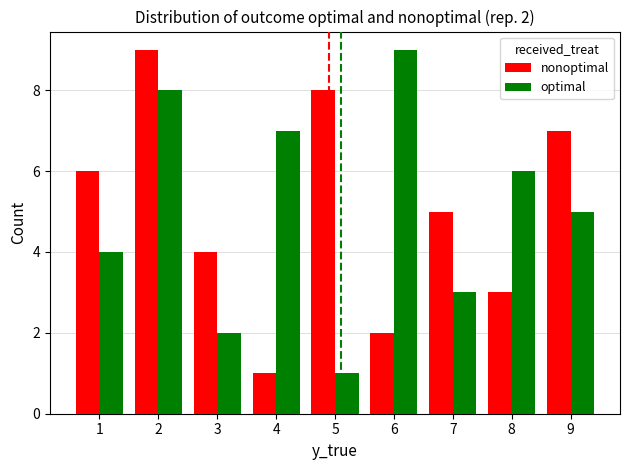

What is the sum of the nonoptimal values at 1 and 2?

15